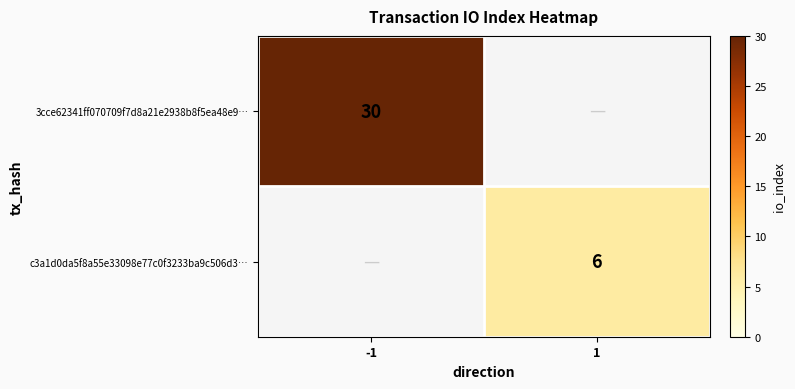

Is it true that 3cce62341ff070709f7d8a21e2938b8f5ea48e9… equals 19 at -1?

False